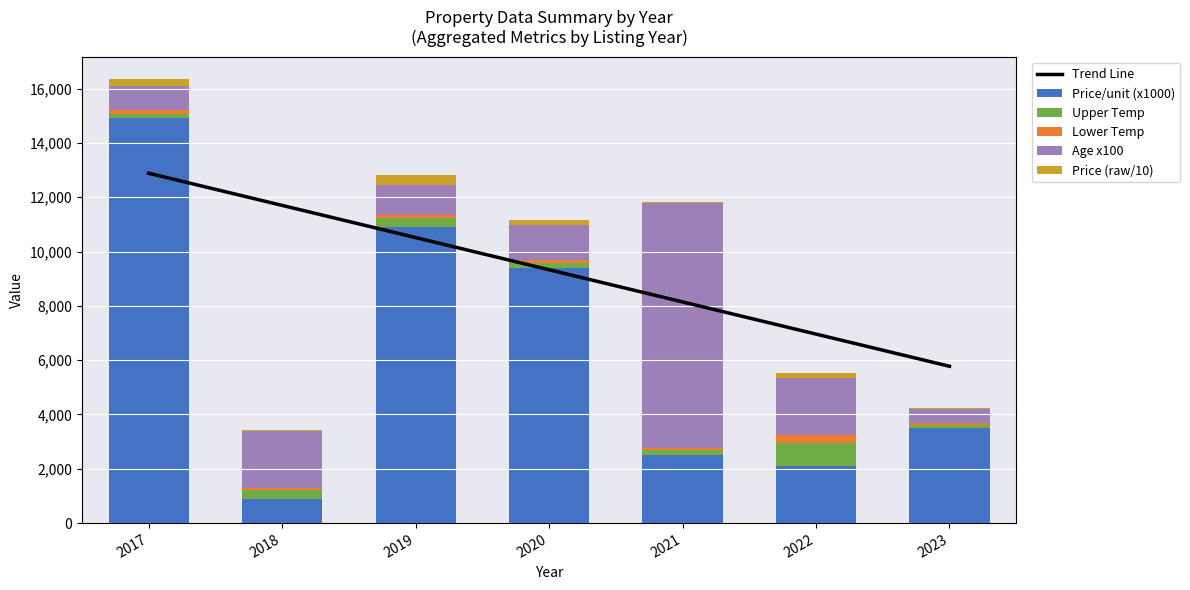

At 2018, list the series in order from largest to smallest.

Trend Line, Age x100, Price/unit (x1000), Upper Temp, Lower Temp, Price (raw/10)